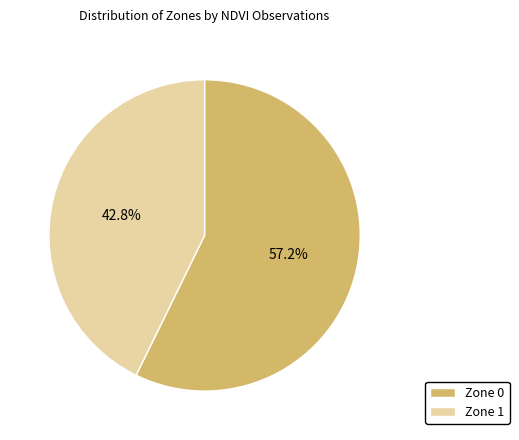

How many slices are in this pie chart?

2